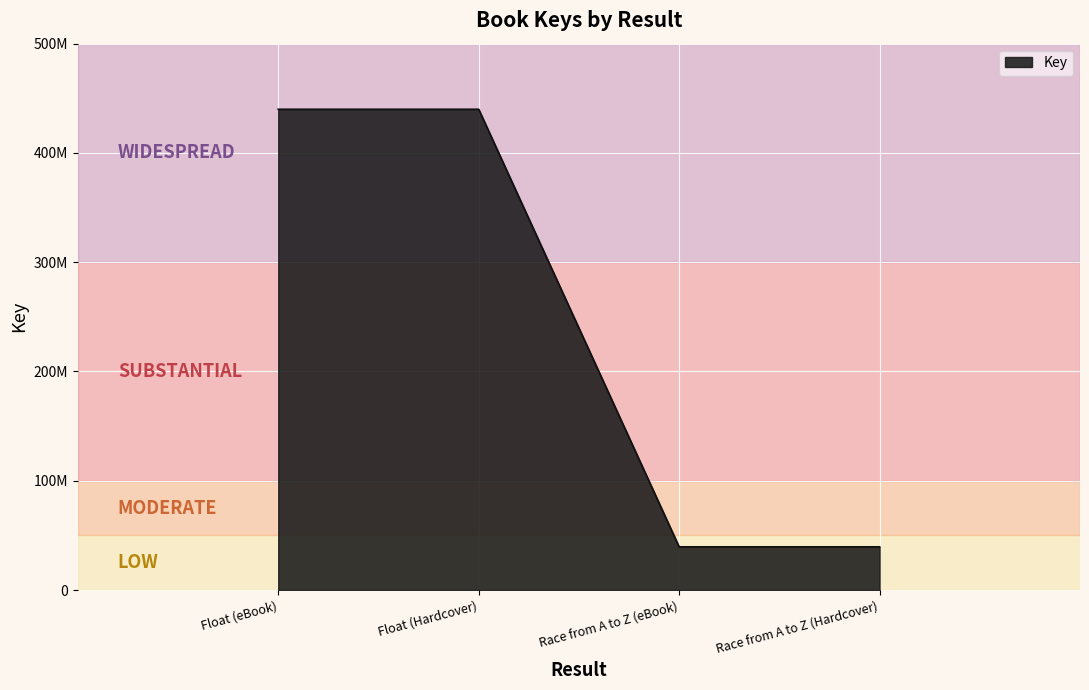

True or false: there are more than 1 points higher than both neighbors.

False